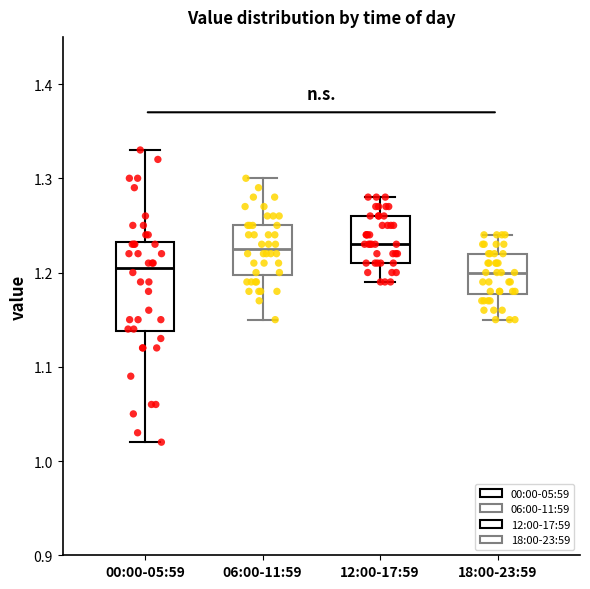

Reading left to right, read every box against the y-axis: the position of its median line, the range the box covers, and the ends of its whiskers. The values are not printed on the chart, so give them approximately, as read against the axis.

00:00-05:59: median 1.21, box 1.14 to 1.23, whiskers 1.02 to 1.33
06:00-11:59: median 1.23, box 1.20 to 1.25, whiskers 1.15 to 1.30
12:00-17:59: median 1.23, box 1.21 to 1.26, whiskers 1.19 to 1.28
18:00-23:59: median 1.20, box 1.18 to 1.22, whiskers 1.15 to 1.24